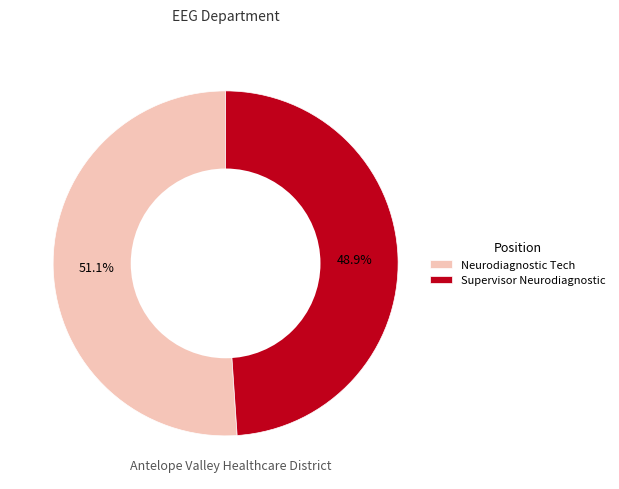

Count the number of slices in the pie.

2